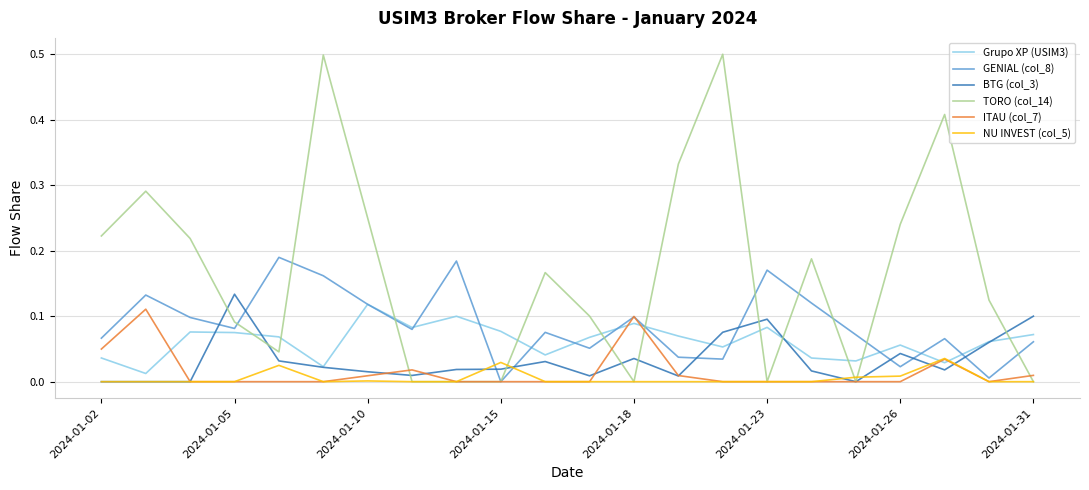

Which series has the widest spread of values?

TORO (col_14)